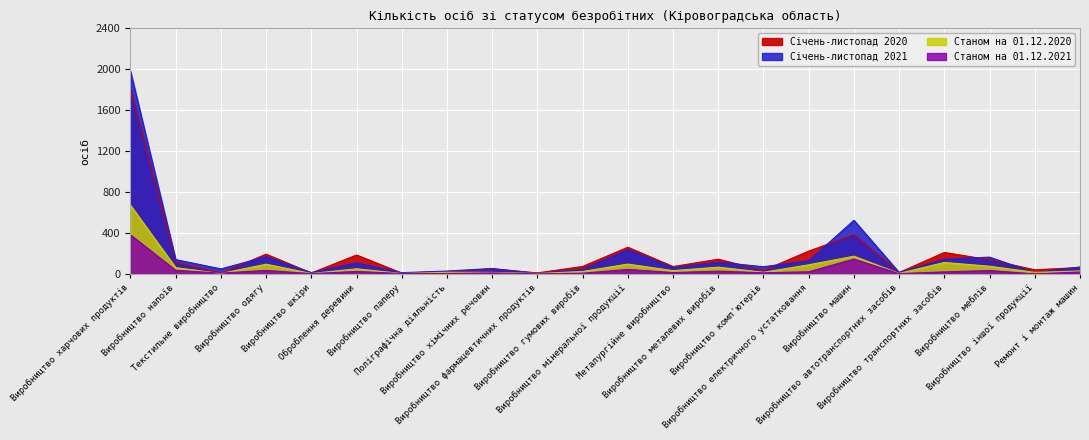

Does the chart display data point markers on the line(s)?

No